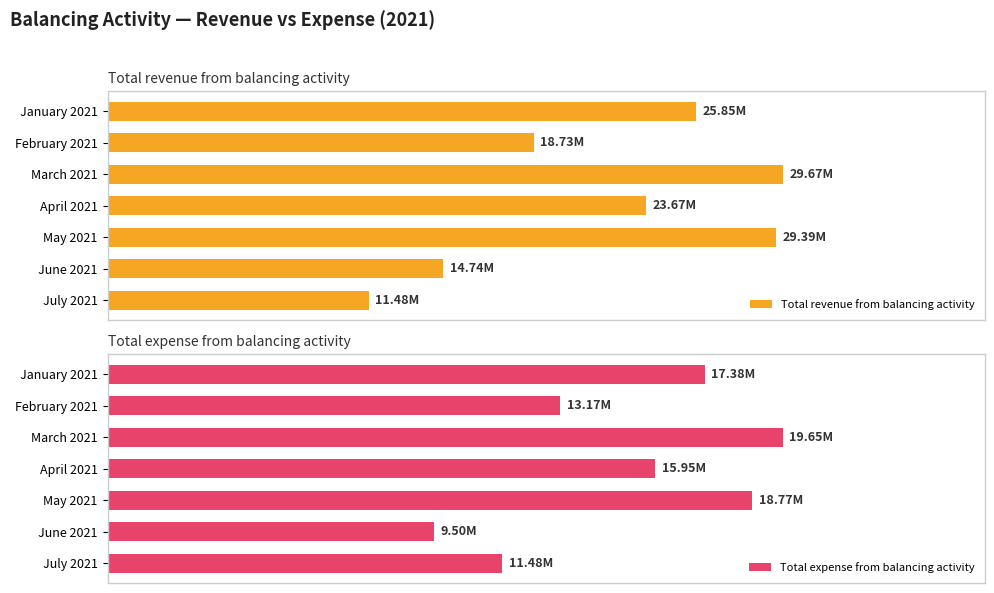

Rank the series by their average value, from lowest to highest.

Total expense from balancing activity, Total revenue from balancing activity